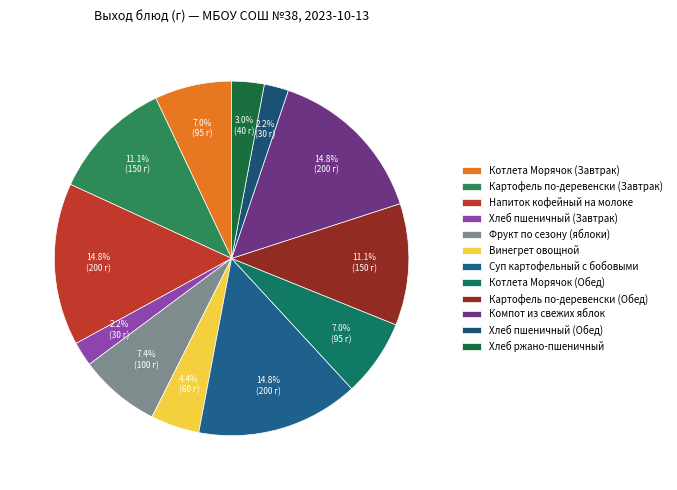

How many segments does this pie chart have?

12